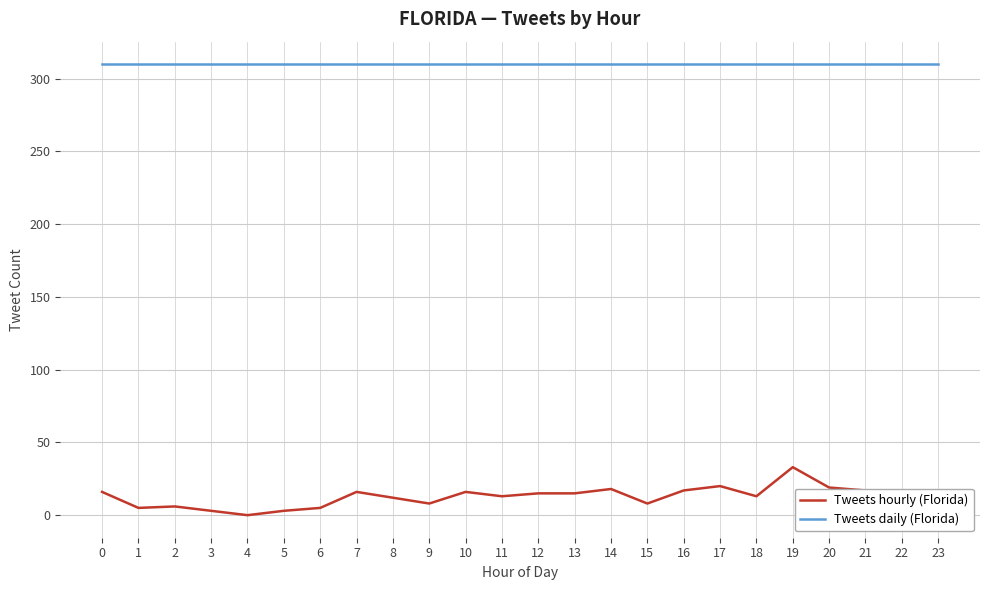

True or false: Tweets daily (Florida) and Tweets hourly (Florida) cross at least once.

False